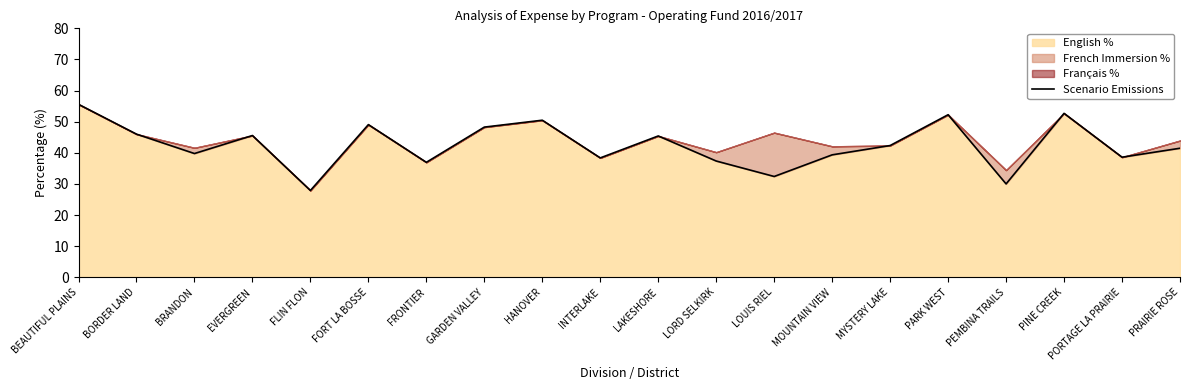

Reading right to left, extract all data points from this chart.

41.5	38.6	52.7	30.0	52.2	42.3	39.3	32.4	37.4	45.4	38.4	50.5	48.3	36.9	49.1	27.9	45.6	39.8	46.0	55.6